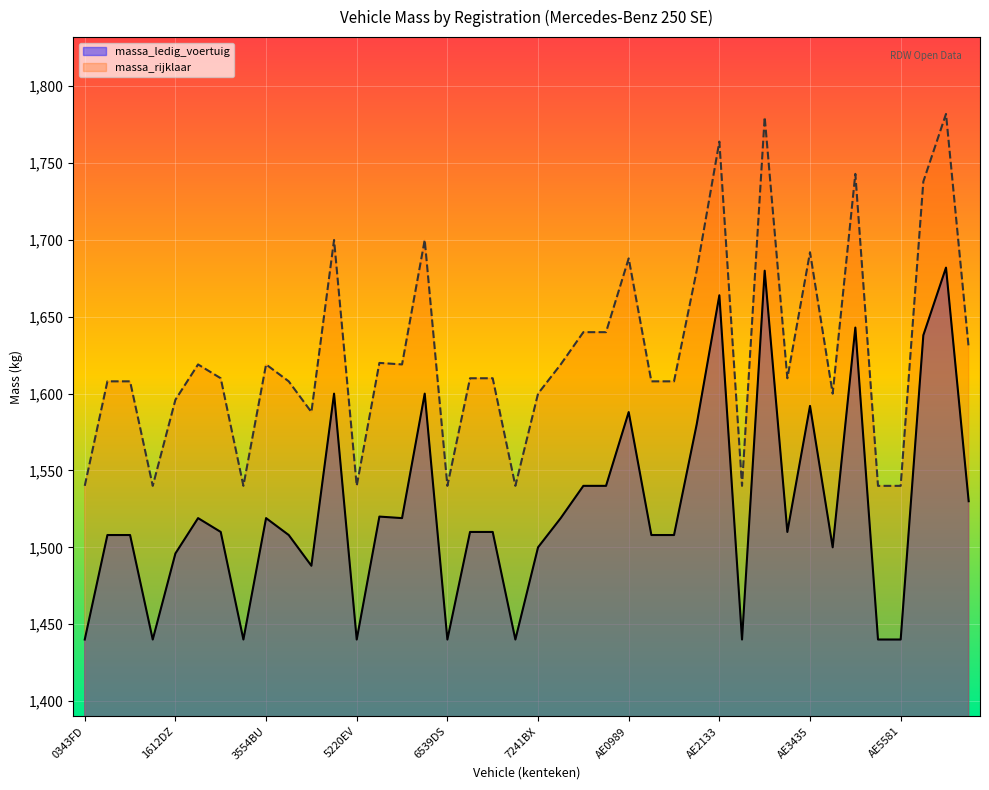

True or false: massa_rijklaar has a value of 1600 at AE4399.

True